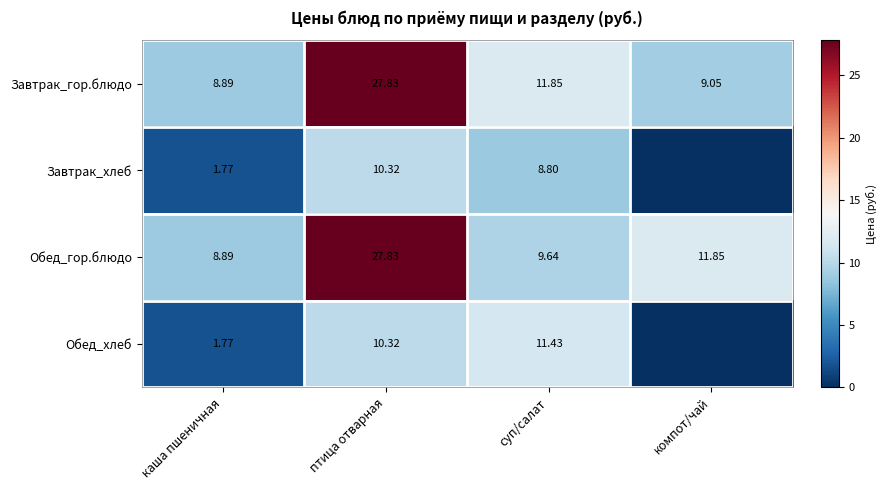

Where does the Завтрак_гор.блюдо series first go above 11?

птица отварная